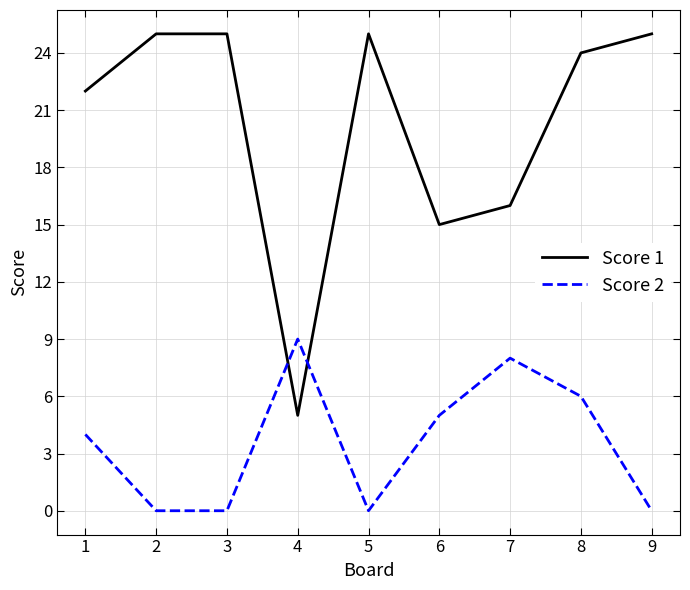

What value does the Score 2 series have at 1?

4